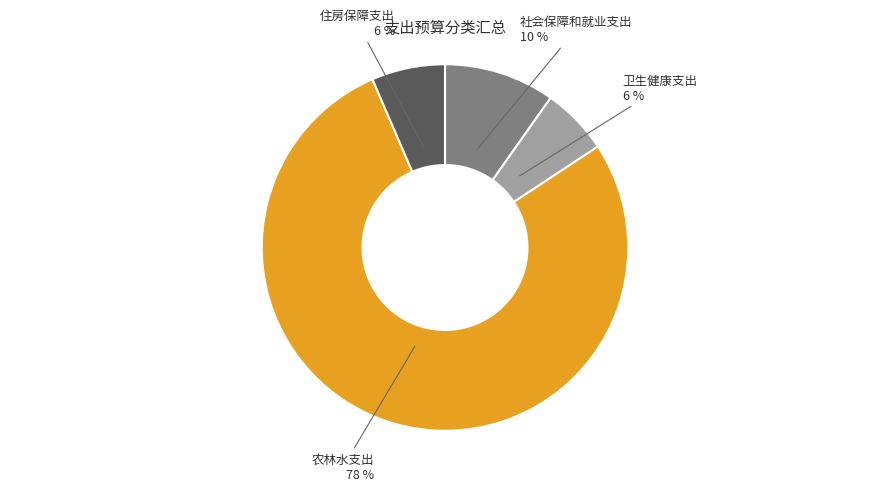

Do 卫生健康支出 and 农林水支出 together represent more than half of the pie?

Yes